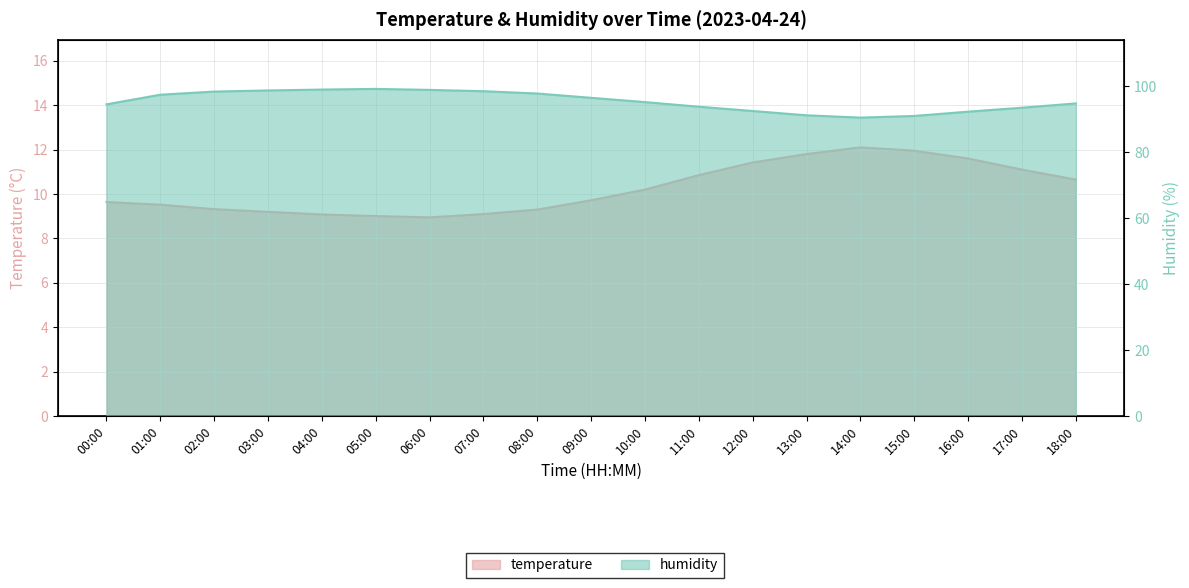

How many series are shown in this chart?

2